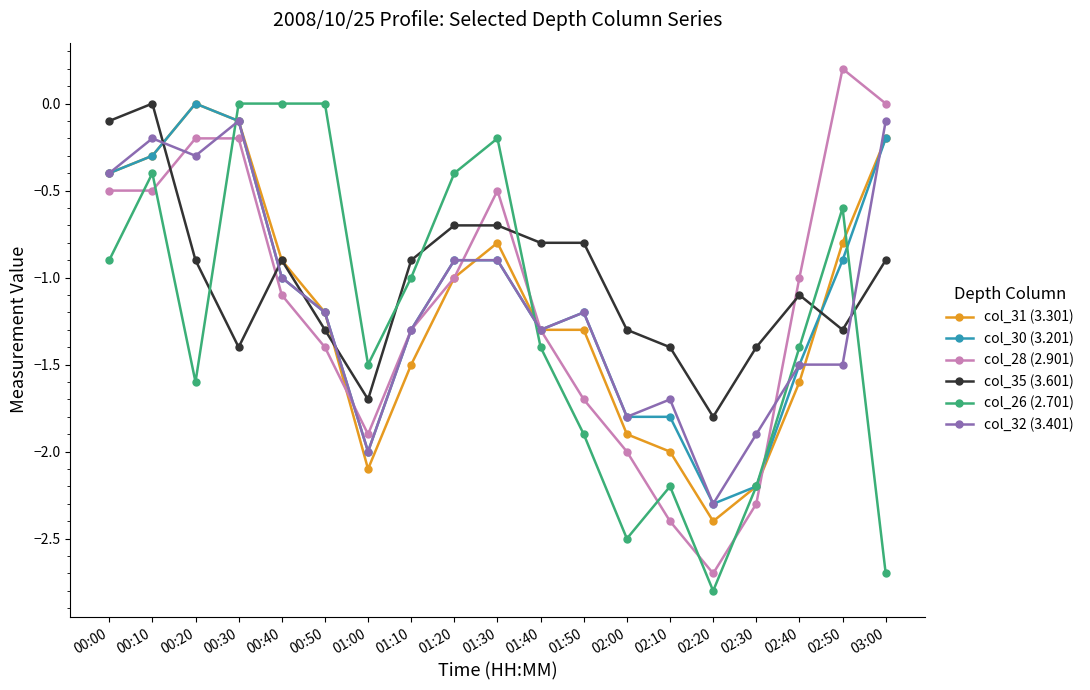

What is the lowest value of the col_32 (3.401) series?

-2.3